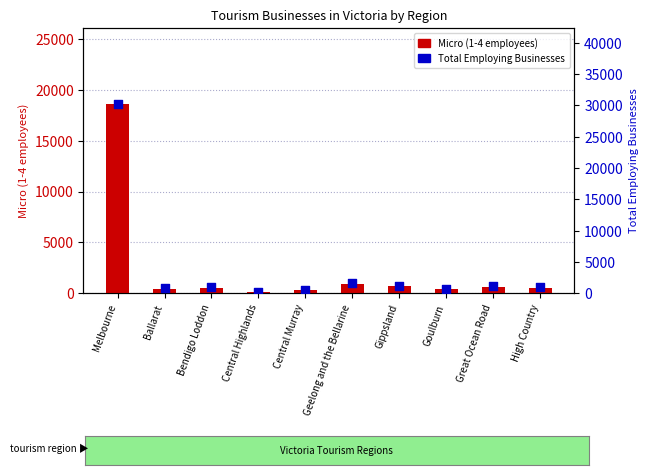

At how many categories does at least one series exceed 3126?

1